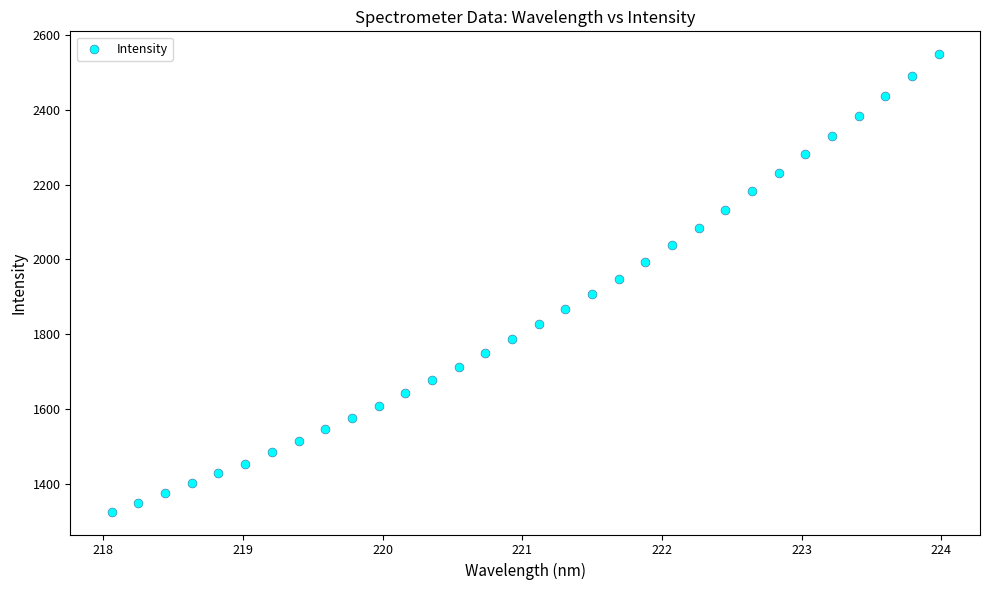

What is the range of Y values (max minus min)?

1223.6